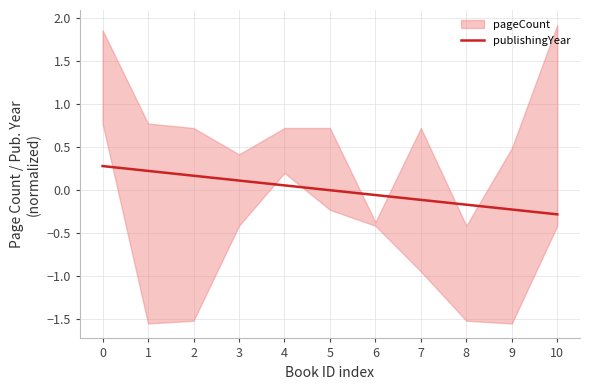

Reading left to right, transcribe all the data shown in this chart.

0=0.3	1=0.2	2=0.2	3=0.1	4=0.1	5=0.0	6=-0.1	7=-0.1	8=-0.2	9=-0.2	10=-0.3